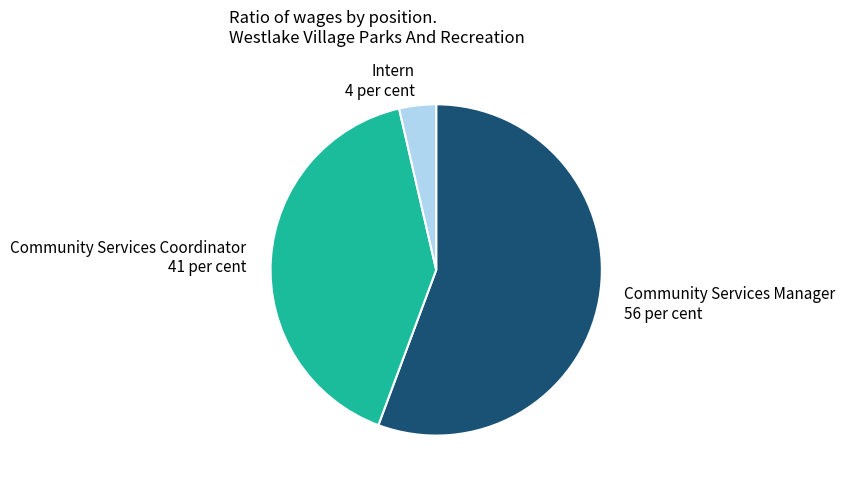

Do Intern 4 per cent and Community Services Manager 56 per cent together represent more than half of the pie?

Yes